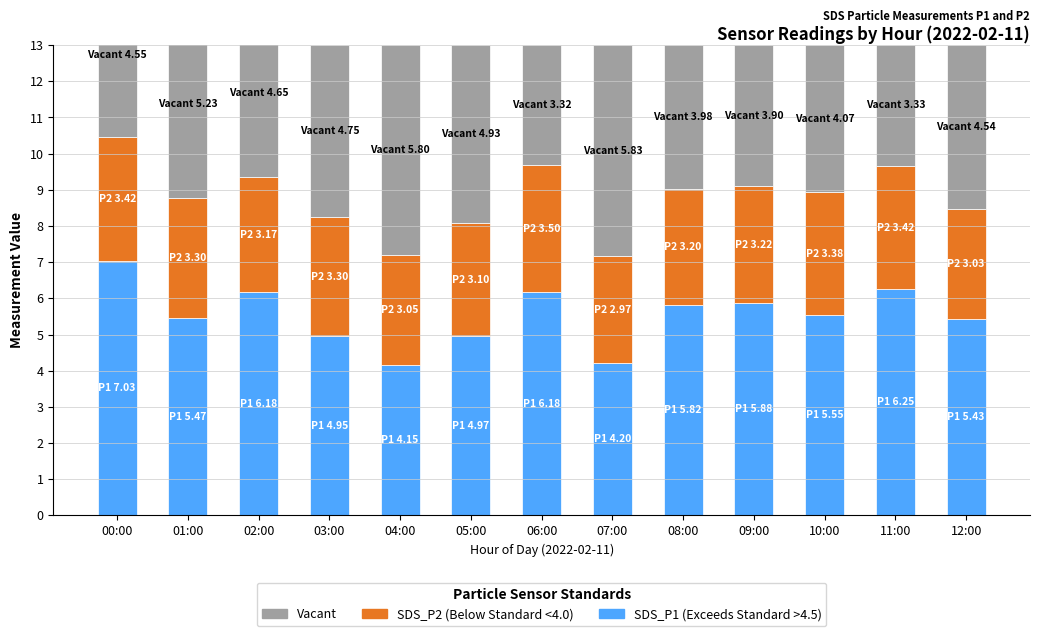

True or false: SDS_P2 has a value of 3.5 at 06:00.

True